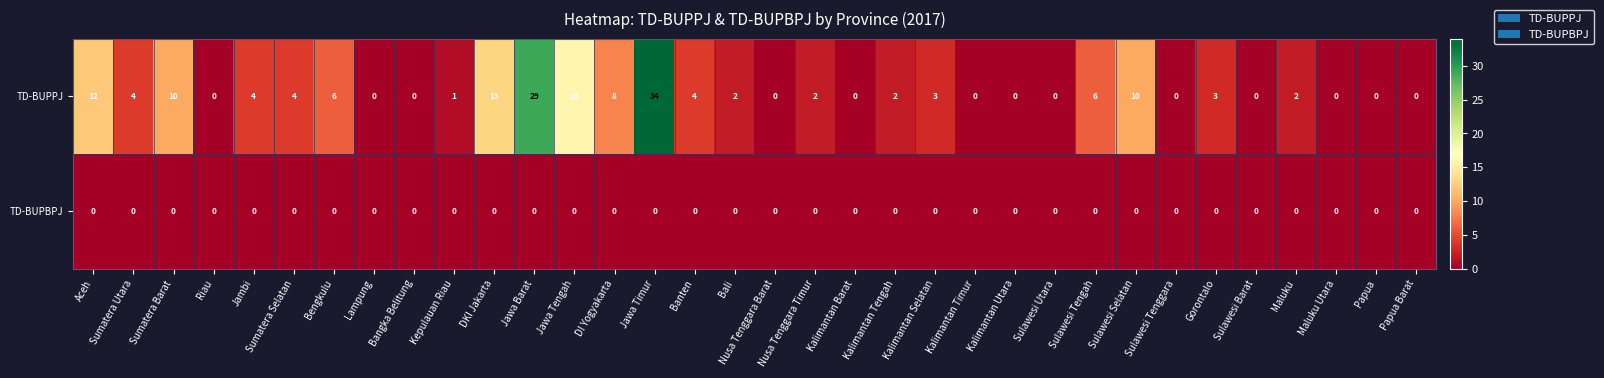

At which category does the chart reach its peak across all series?

Jawa Timur